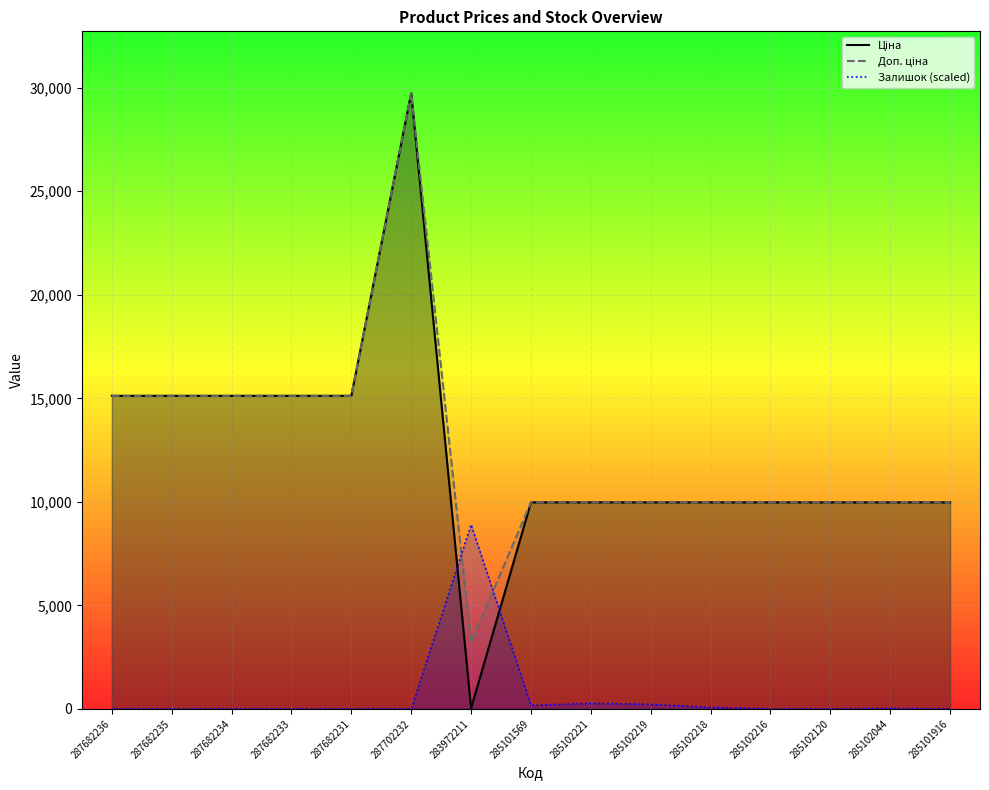

Does the chart display data point markers on the line(s)?

No